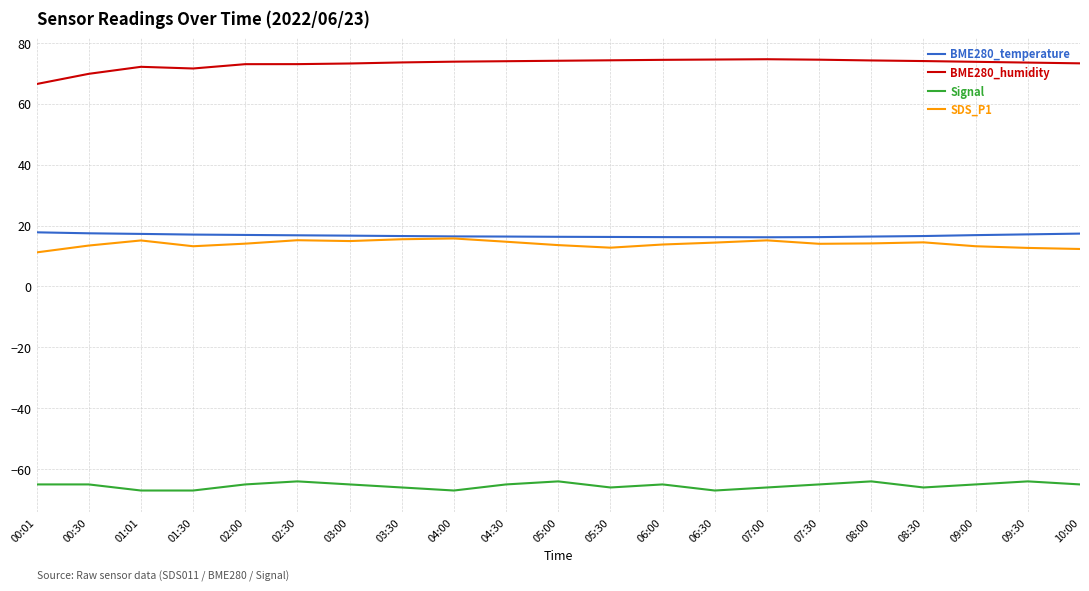

Is the value of BME280_temperature at 10:00 greater than the value of BME280_humidity at 09:30?

No